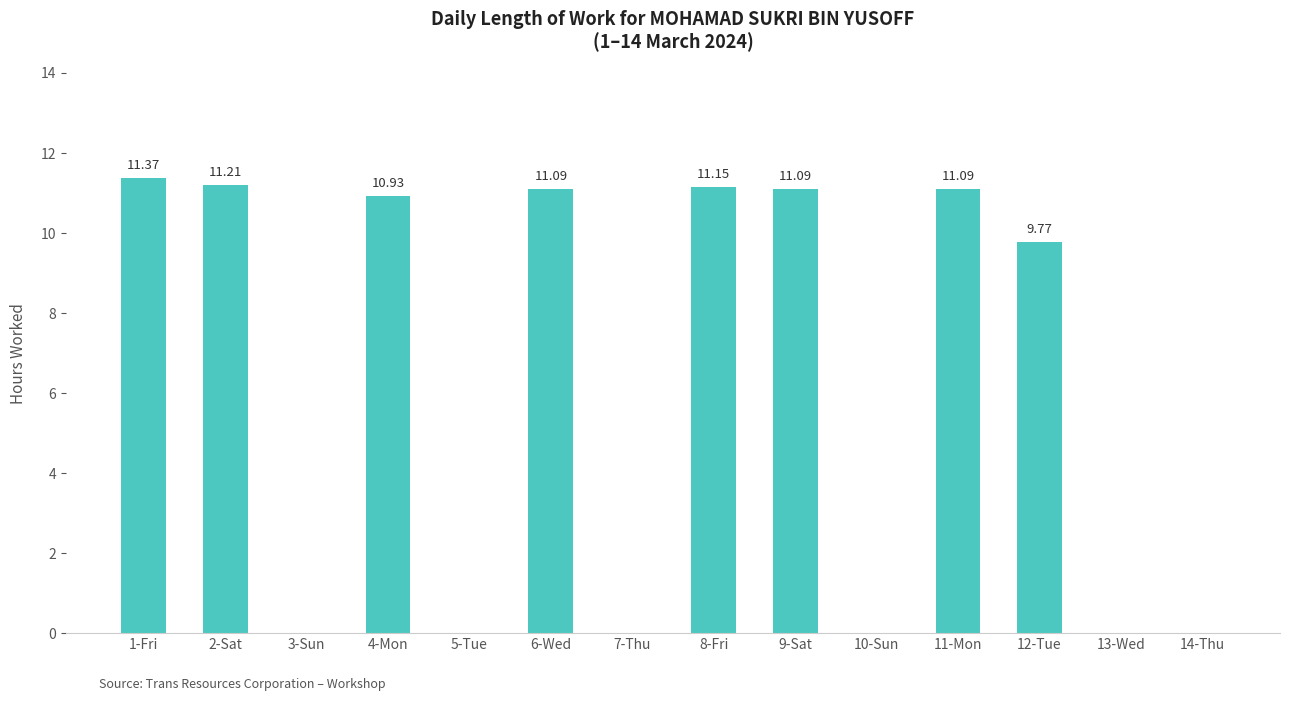

Between 3-Sun and 1-Fri, which is larger?

1-Fri